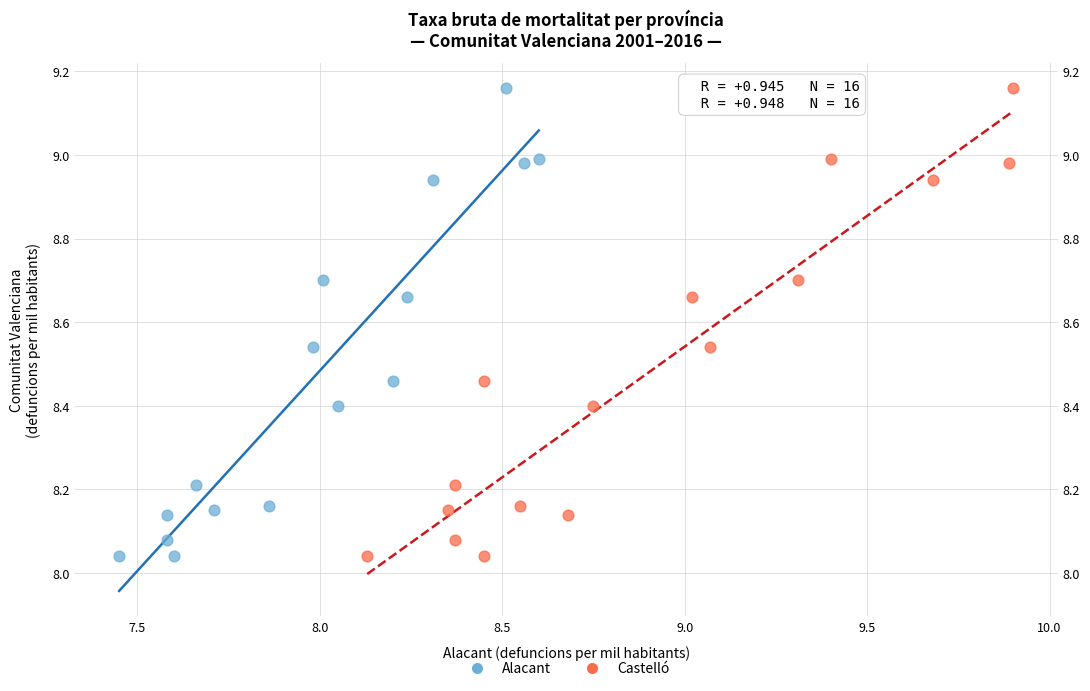

What are all the series names shown in the legend?

Alacant, Castelló